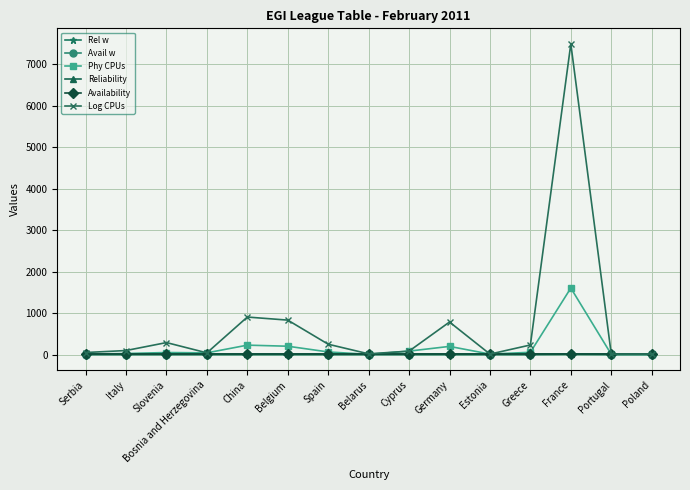

What is the spread (max minus min) of values at Germany?

783.6